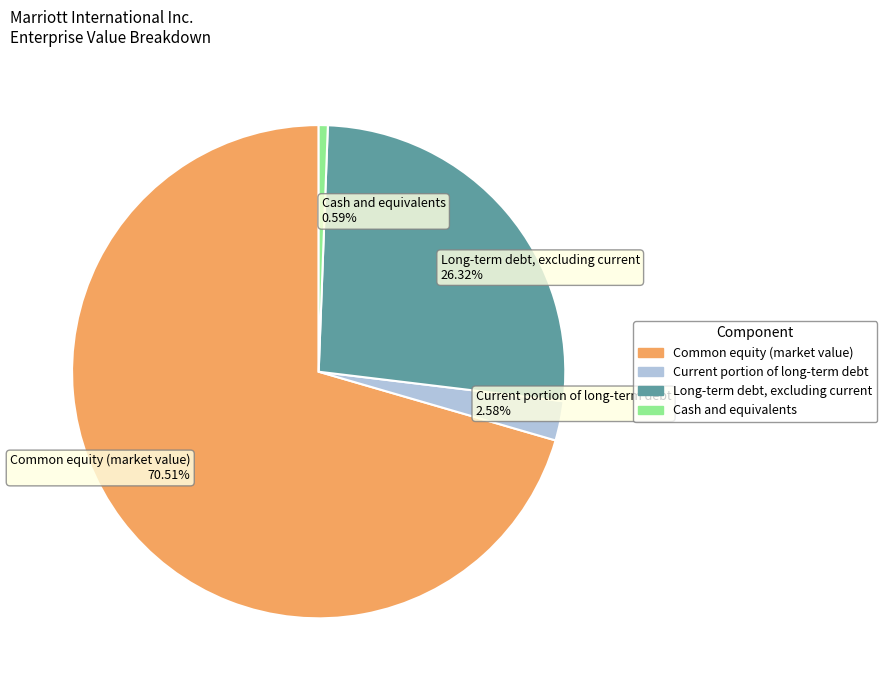

Combined, what portion of the pie is Cash and equivalents and Long-term debt, excluding current?

26.9%